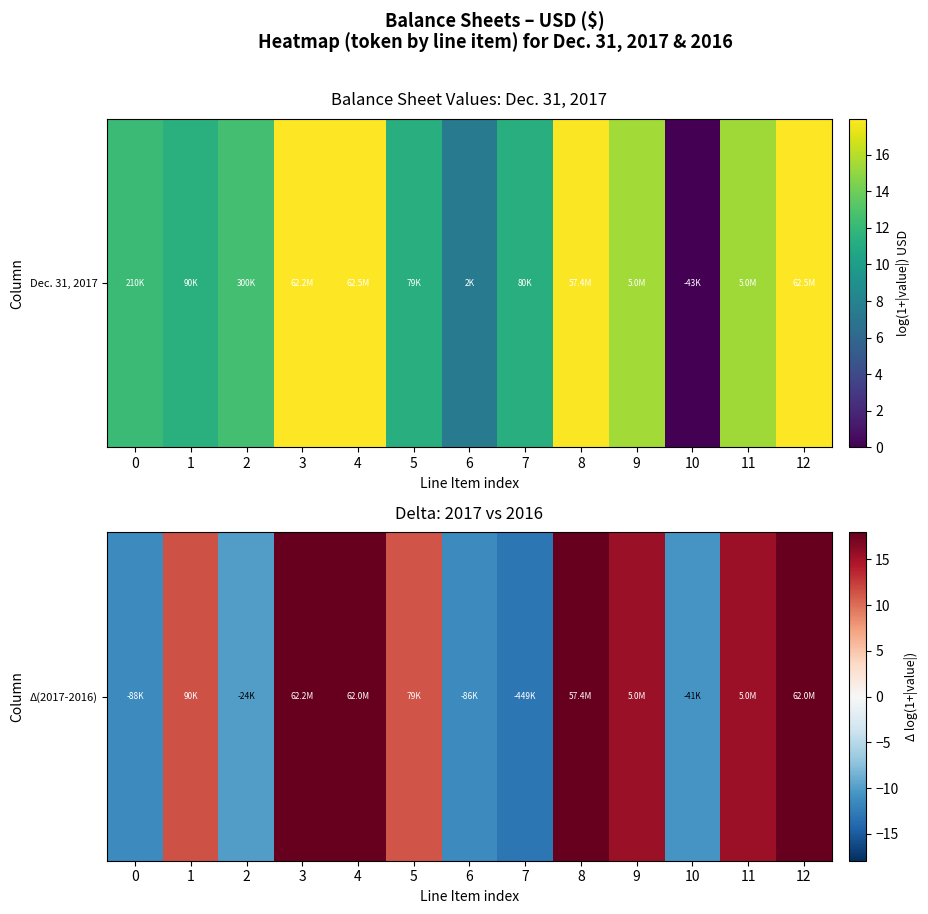

Which has a higher value, 8 or 5?

8